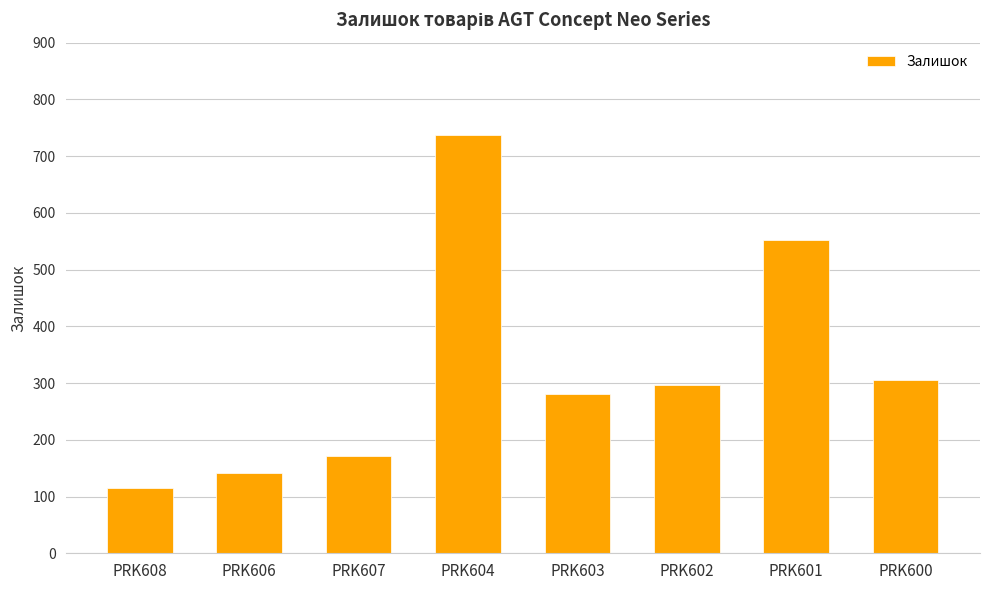

Reading right to left, transcribe all the data shown in this chart.

PRK600=305	PRK601=552	PRK602=296	PRK603=281	PRK604=737	PRK607=171	PRK606=141	PRK608=115